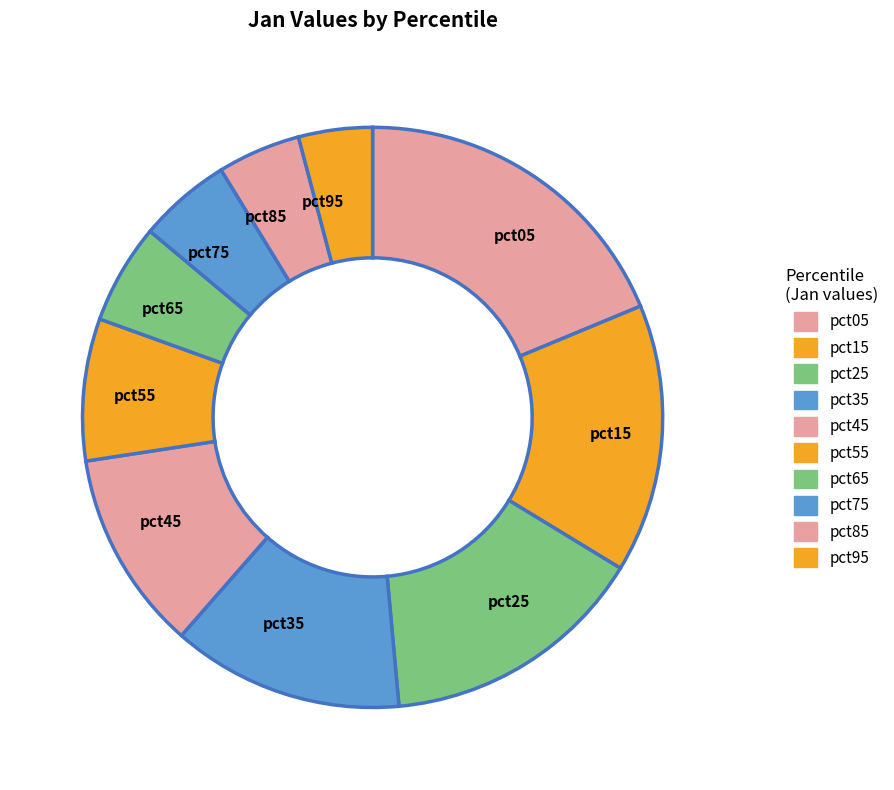

Is it true that pct65 is 1% of the pie?

False